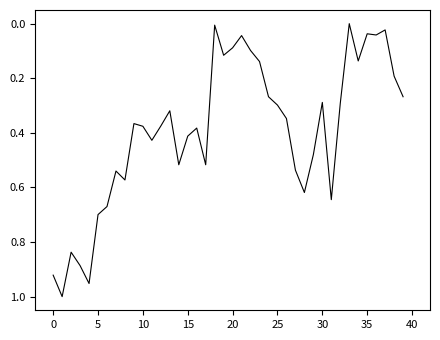

What is the average value?

0.4